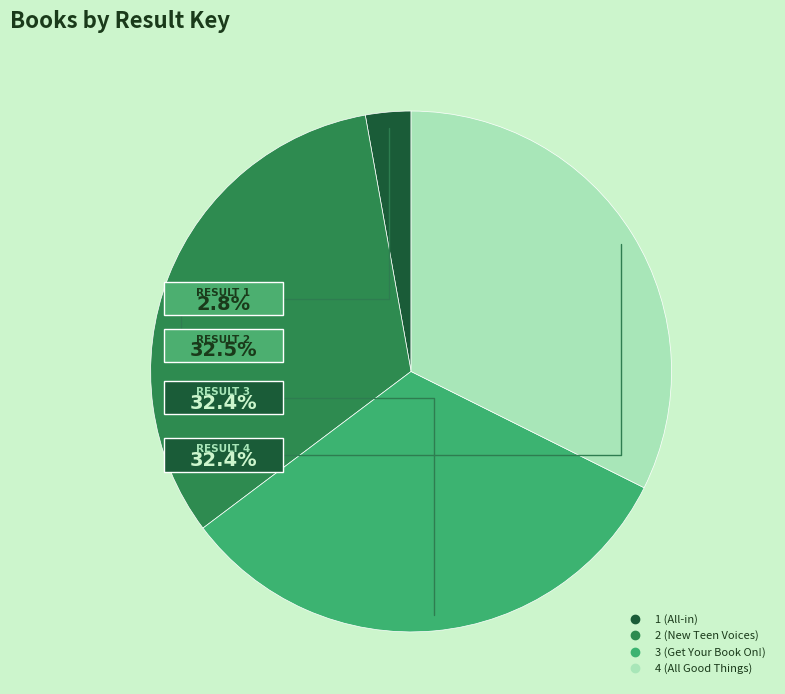

What portion of the pie excludes 1 (All-in)?

97.2%